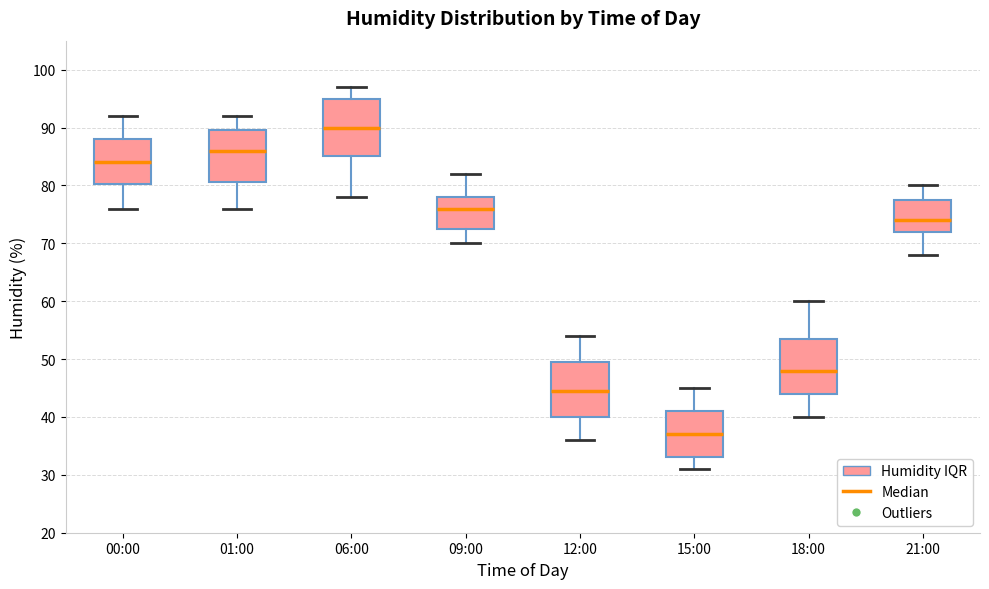

Which box has the lowest median line?

15:00